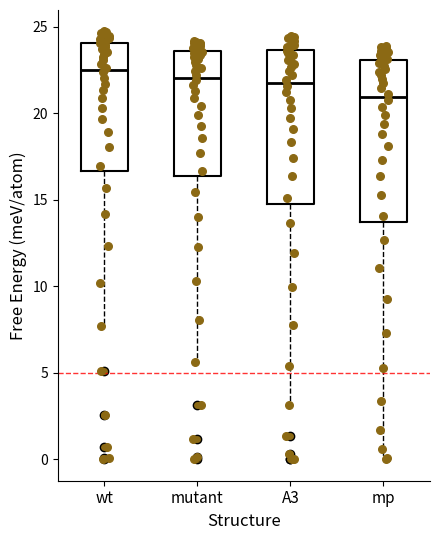

Reading left to right, read every box against the y-axis: the position of its median line, the range the box covers, and the ends of its whiskers. The values are not printed on the chart, so give them approximately, as read against the axis.

wt: median 22.5, box 16.5 to 24.0, whiskers 7.5 to 24.5
mutant: median 22.0, box 16.5 to 23.5, whiskers 5.5 to 24.0
A3: median 21.5, box 15.0 to 23.5, whiskers 3.0 to 24.5
mp: median 21.0, box 13.5 to 23.0, whiskers 0.0 to 24.0